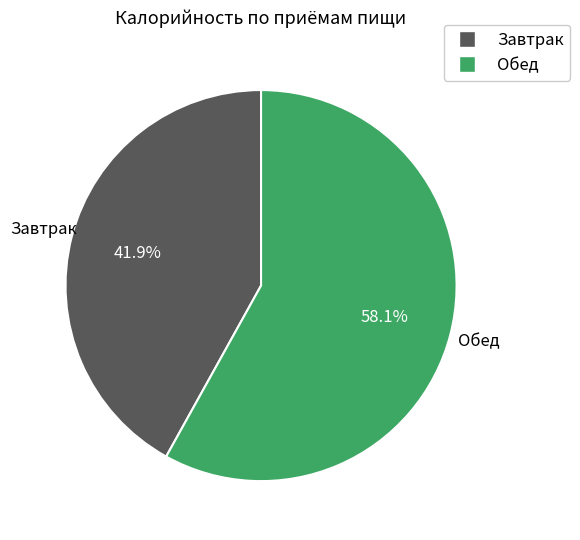

Is Обед the majority of the pie?

Yes